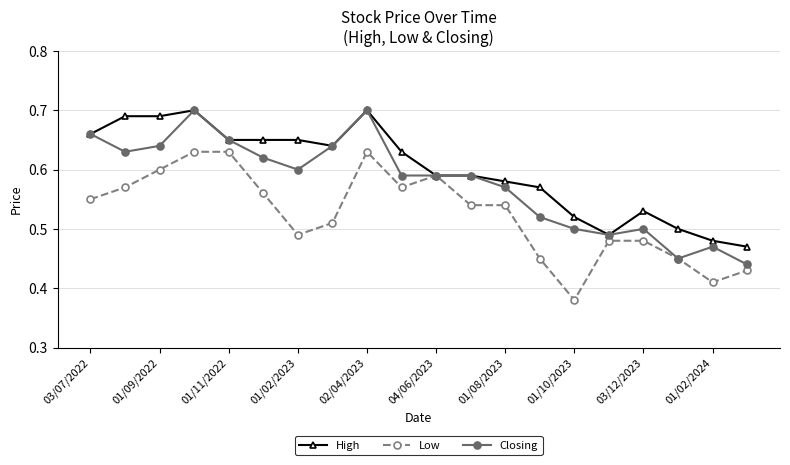

What are all the series names shown in the legend?

High, Low, Closing